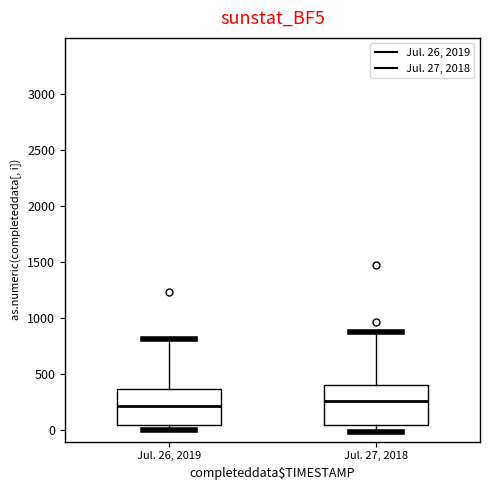

Reading left to right, transcribe this box plot: for each box, give where its median line is, the range the box spans, and where its two whiskers end, as read against the y-axis. The values are not printed on the chart, so give them approximately, as read against the axis.

Jul. 26, 2019: median 200, box 50 to 350, whiskers 0 to 800
Jul. 27, 2018: median 250, box 50 to 400, whiskers 0 to 900